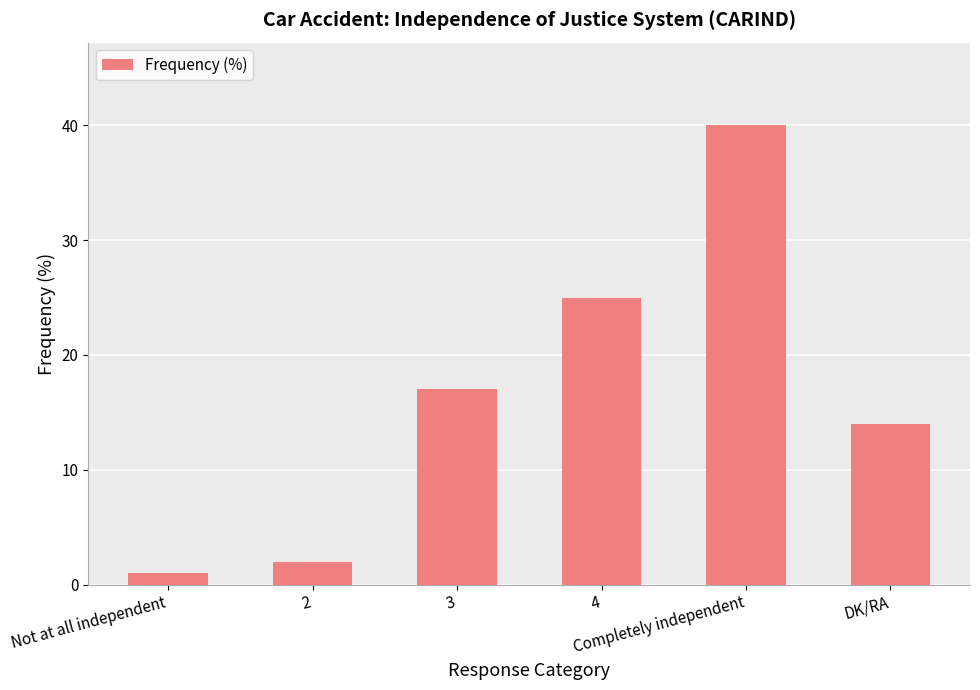

How many series are shown in this chart?

1